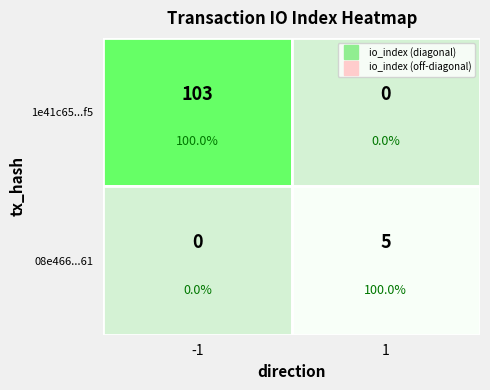

How many positive values does the 1e41c65613f894f340620f0fd4cebd1c61b8cf5 series have?

1